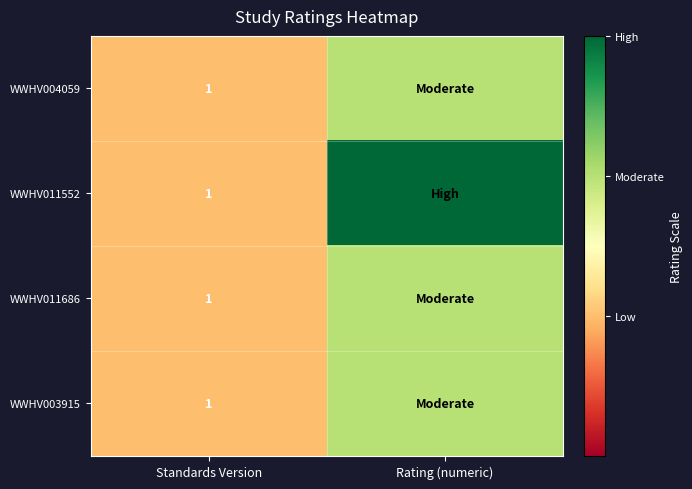

How many series are shown in this chart?

4